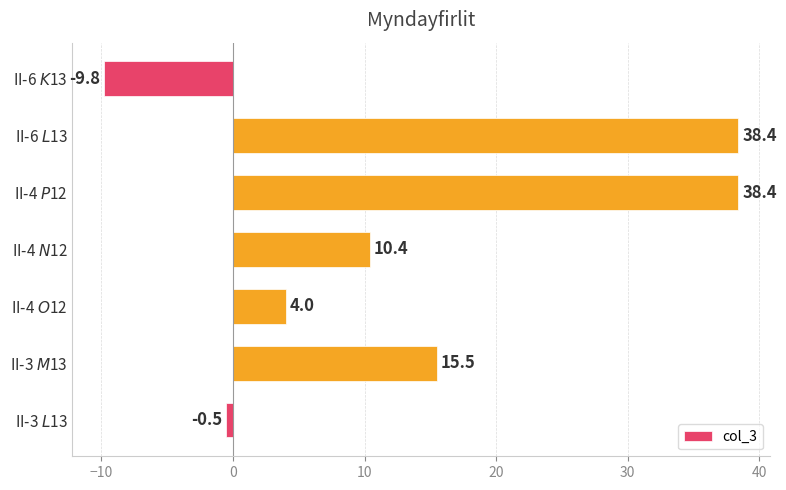

At which label is the value closest to 14?

II-3 $M$13